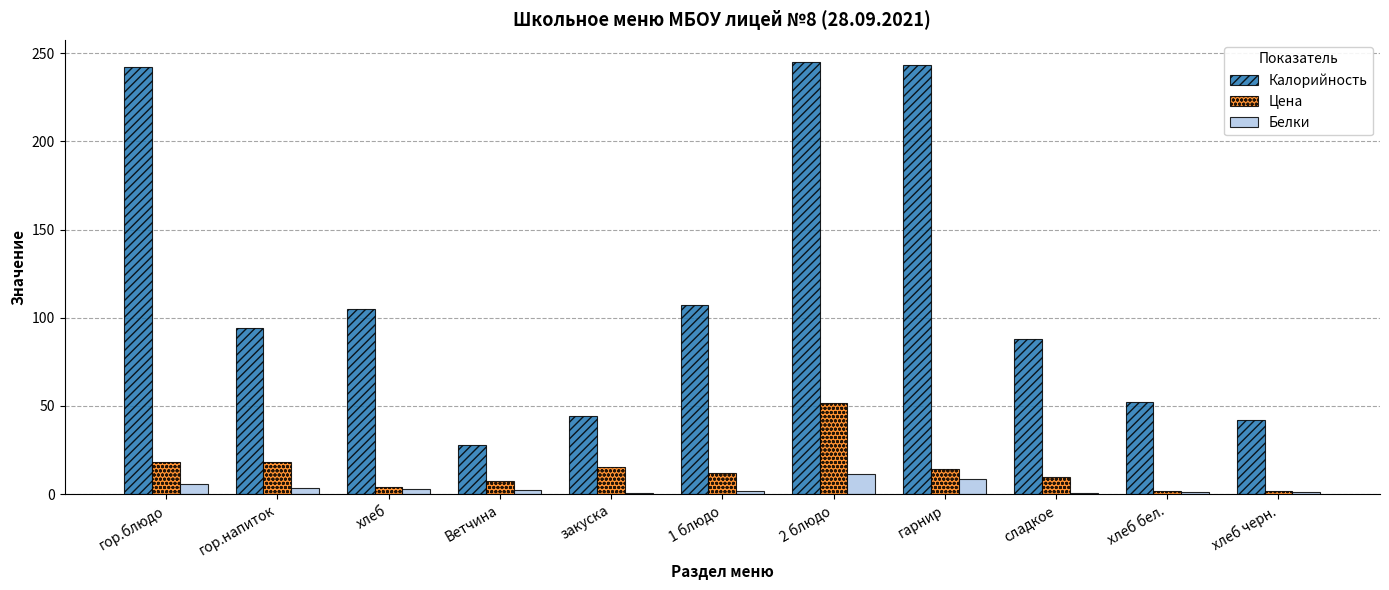

What are all the series names shown in the legend?

Калорийность, Цена, Белки